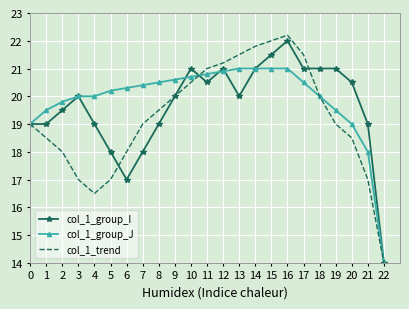

Which series has the largest range (max minus min)?

col_1_trend